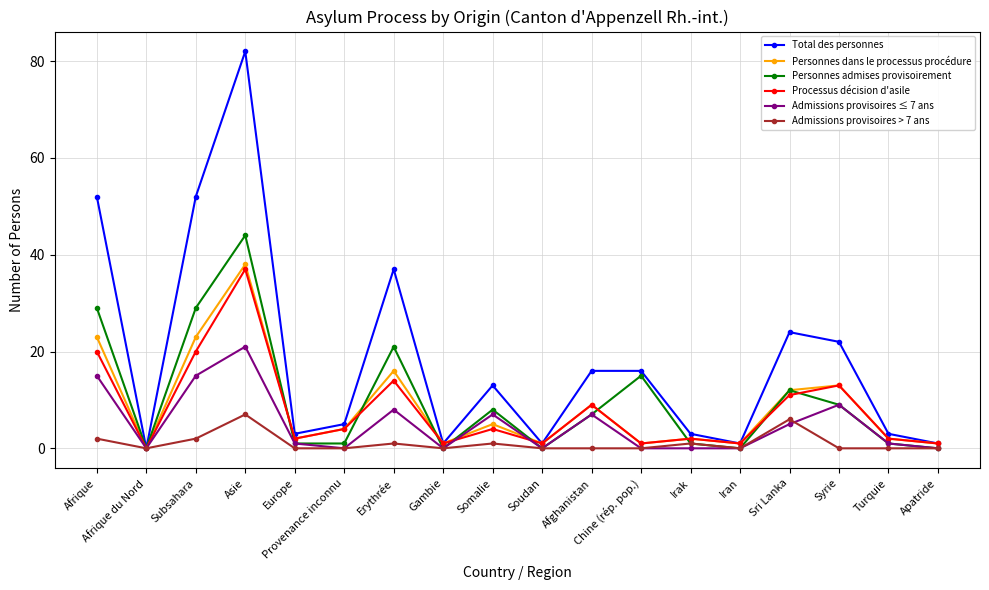

Count the number of categories in the chart.

18